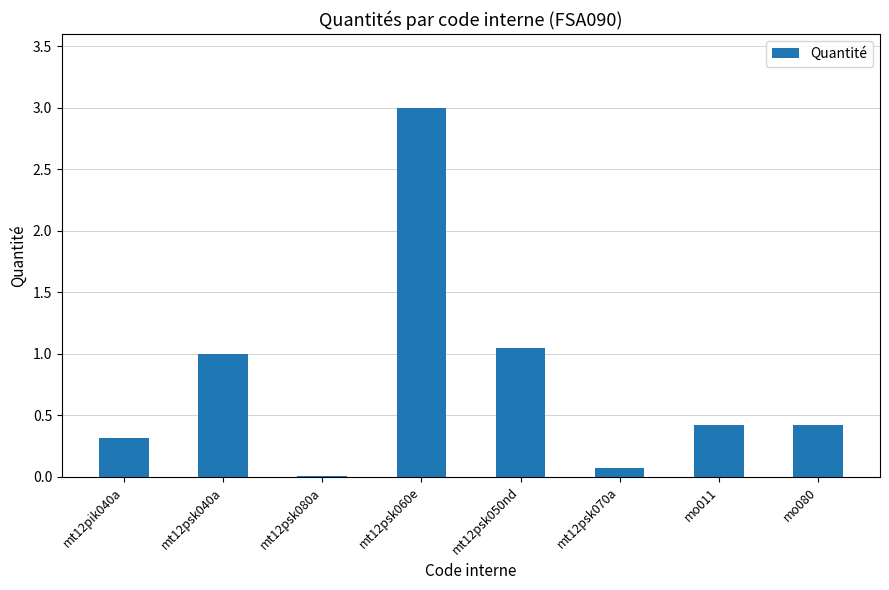

Which category has the highest value across all series?

mt12psk060e